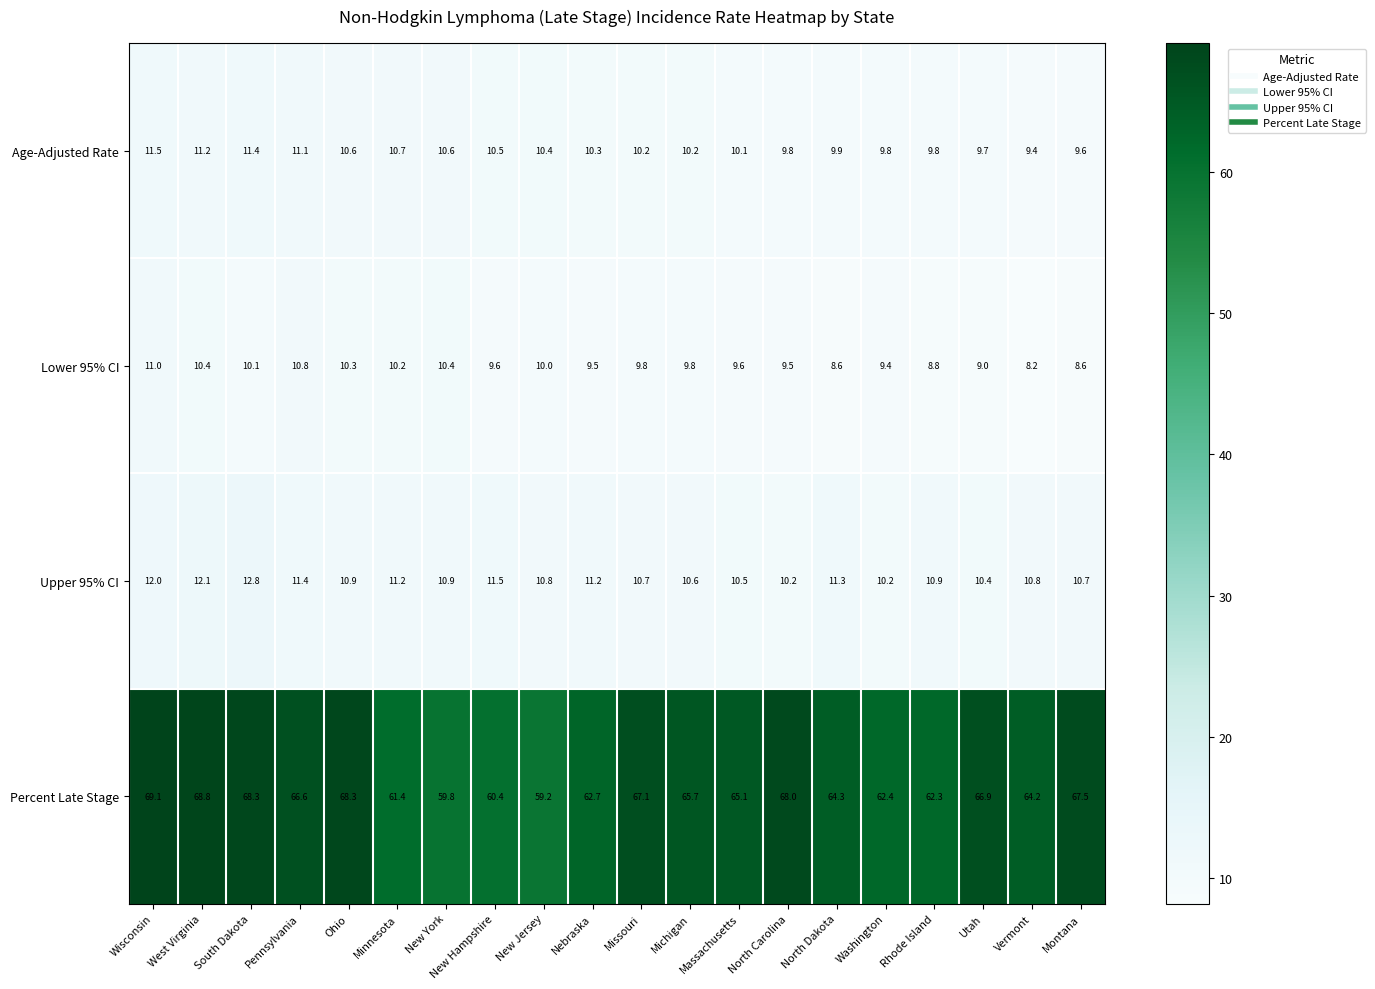

What value does the Age-Adjusted Rate series have at Utah?

9.7